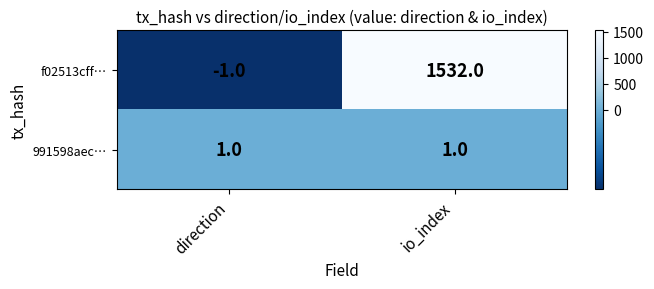

What is the average value of the f02513cff… series?

766